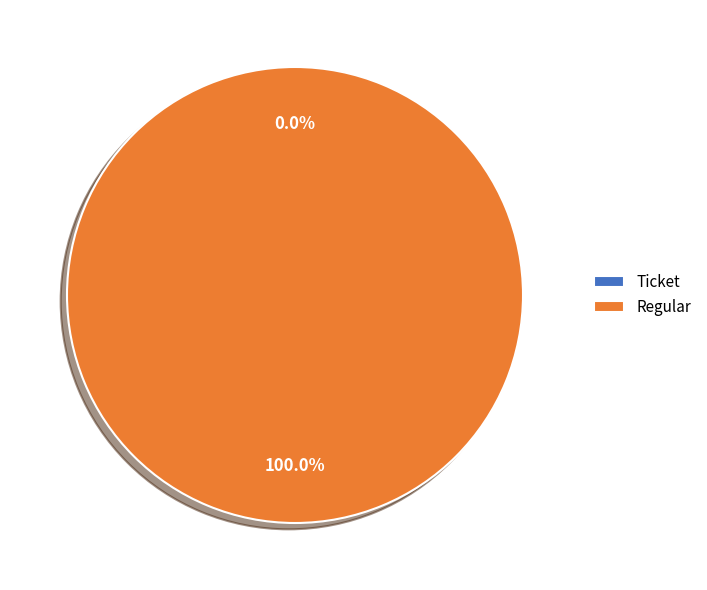

To the nearest percent, what portion does Regular represent?

100%